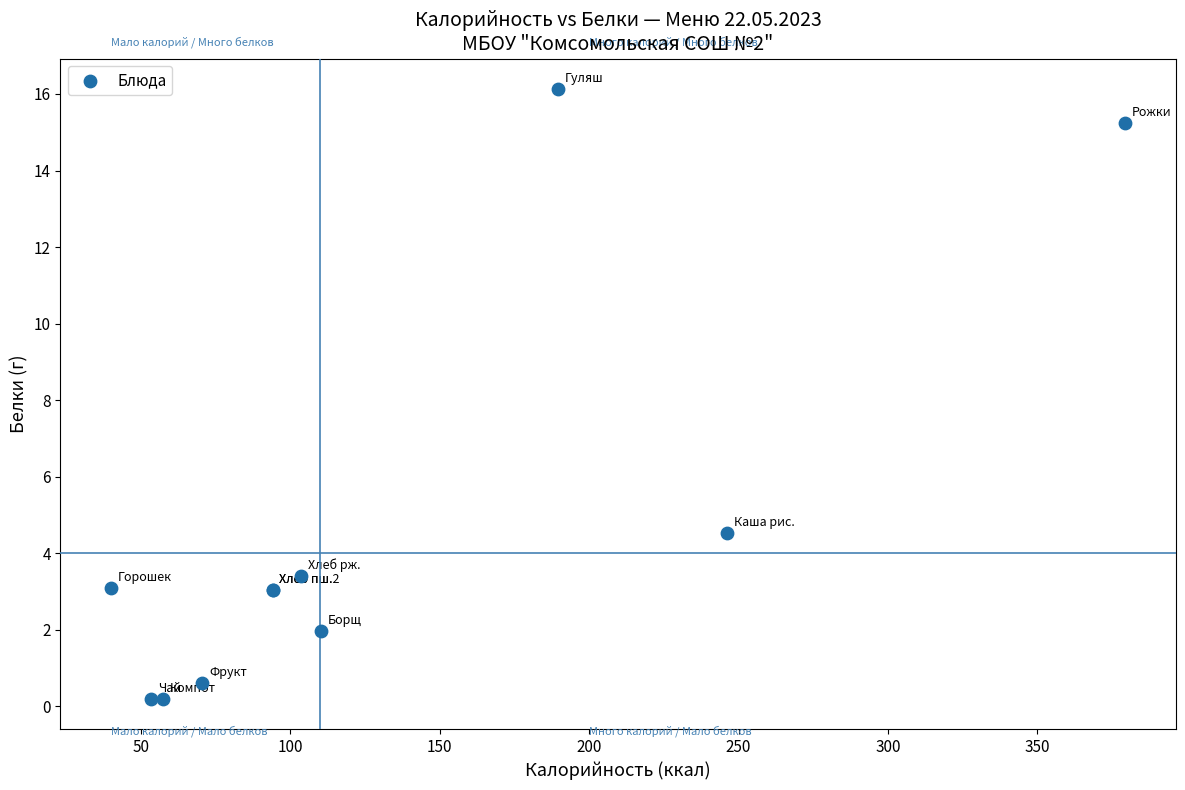

What Y value in the scatter plot is closest to 8?

4.5